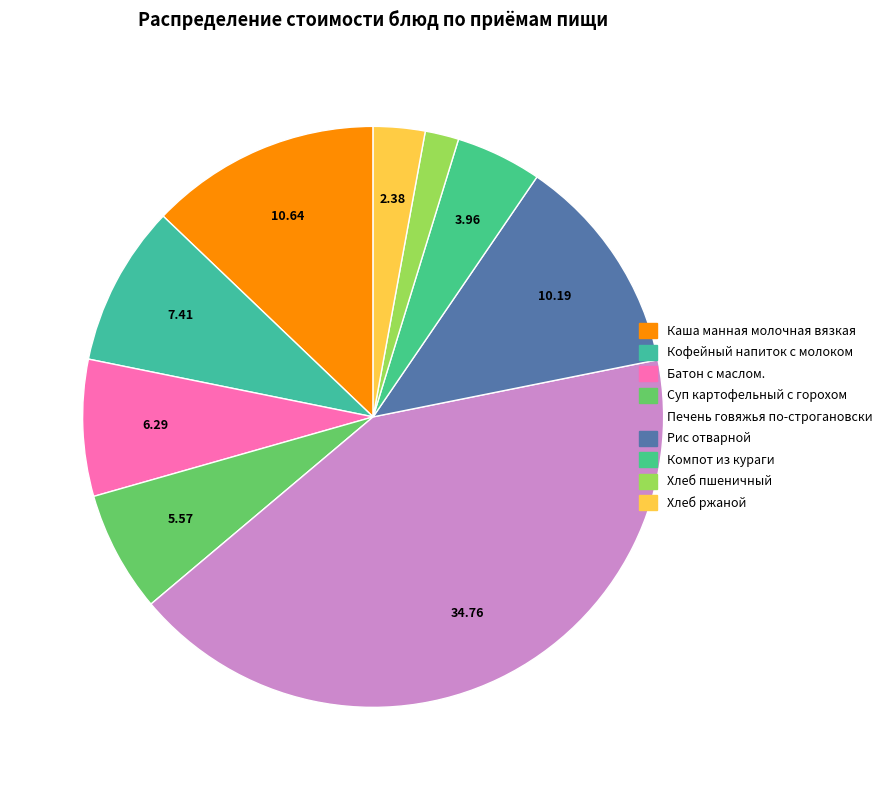

Approximately how many times larger is the value at Кофейный напиток с молоком compared to Рис отварной?

0.7